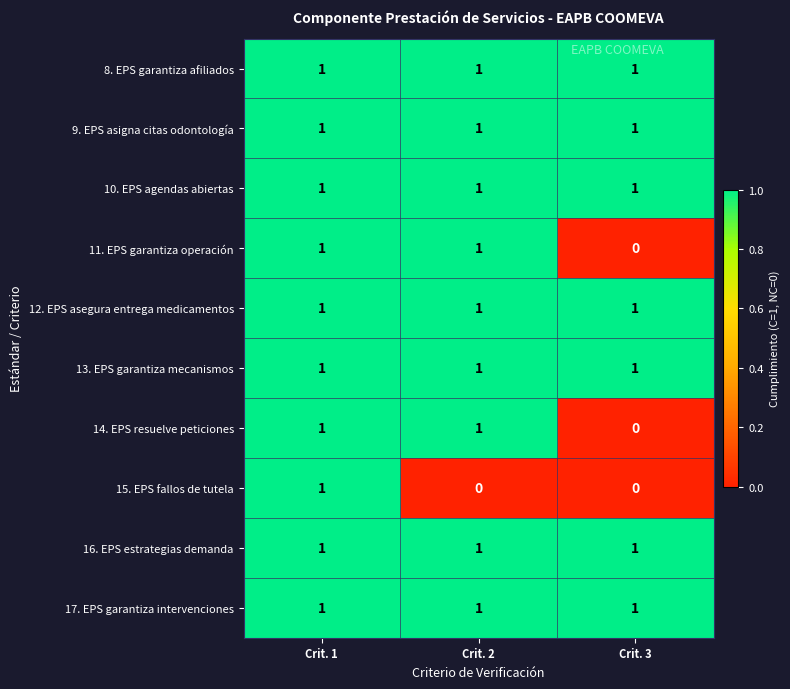

The 9. EPS asigna citas odontología series shows 2 at Crit. 3. True or false?

False